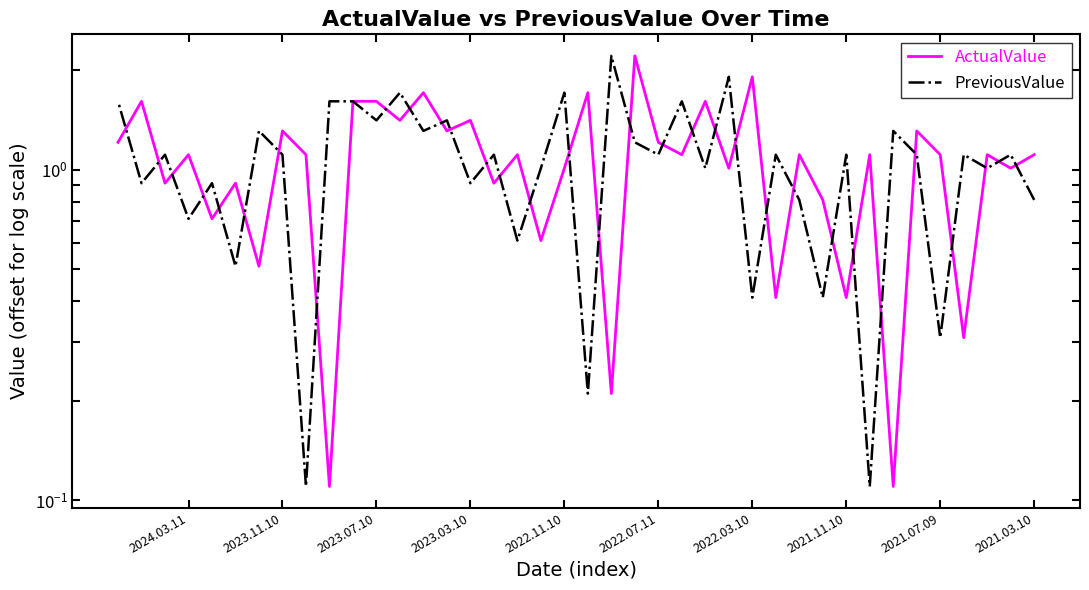

Is it true that ActualValue equals 0.6 at 29?

False